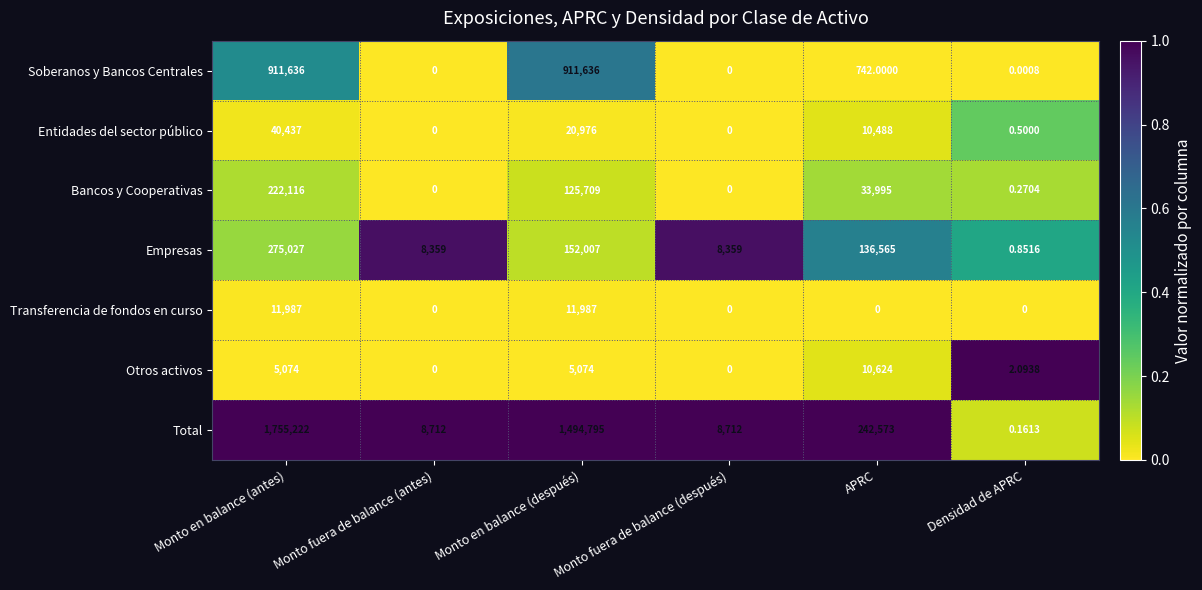

At which category is the sum across all series the highest?

Monto en balance (antes)